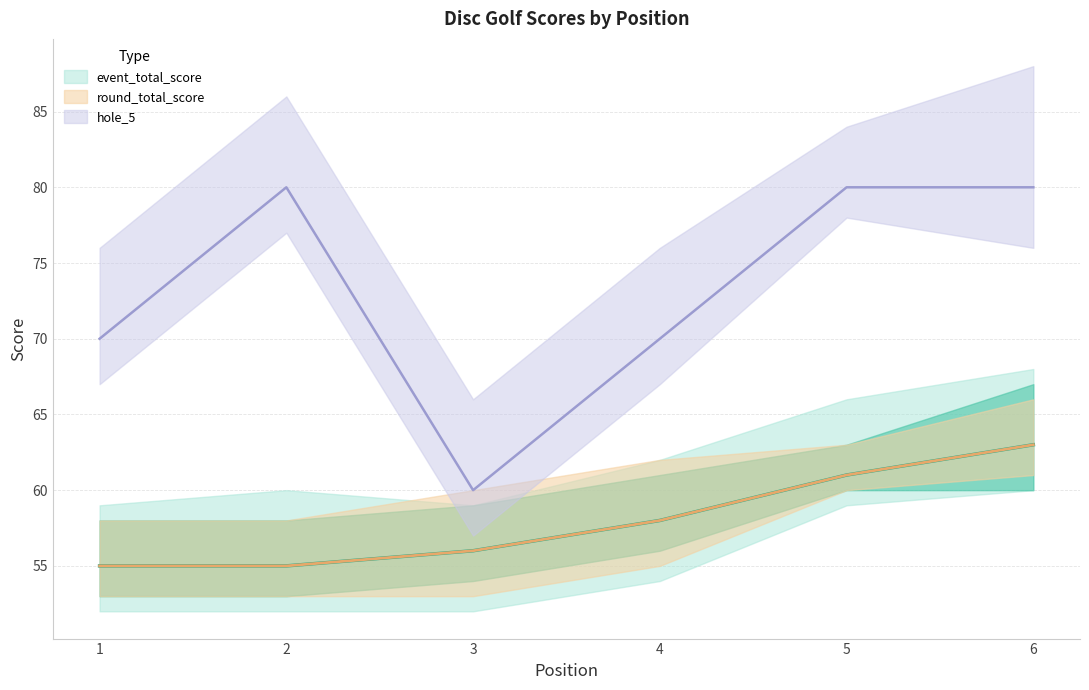

What are all the series names shown in the legend?

event_total_score, round_total_score, hole_5